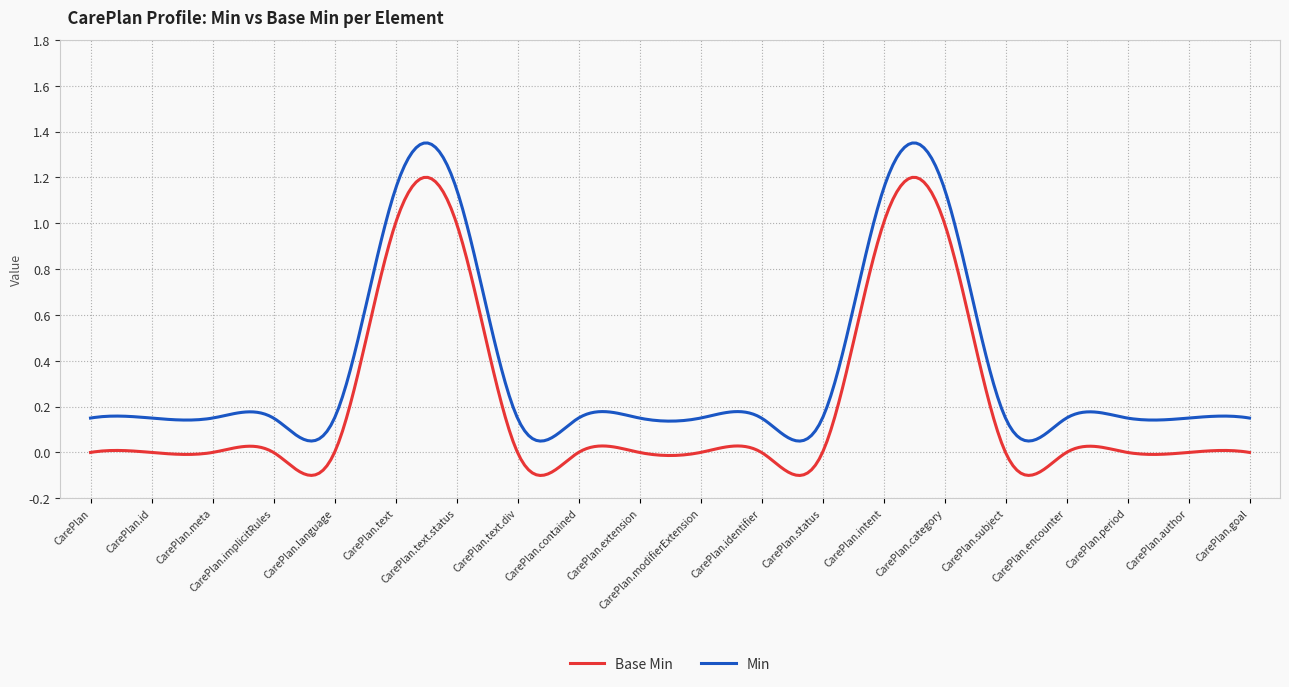

Which series has the largest total across all categories?

Min